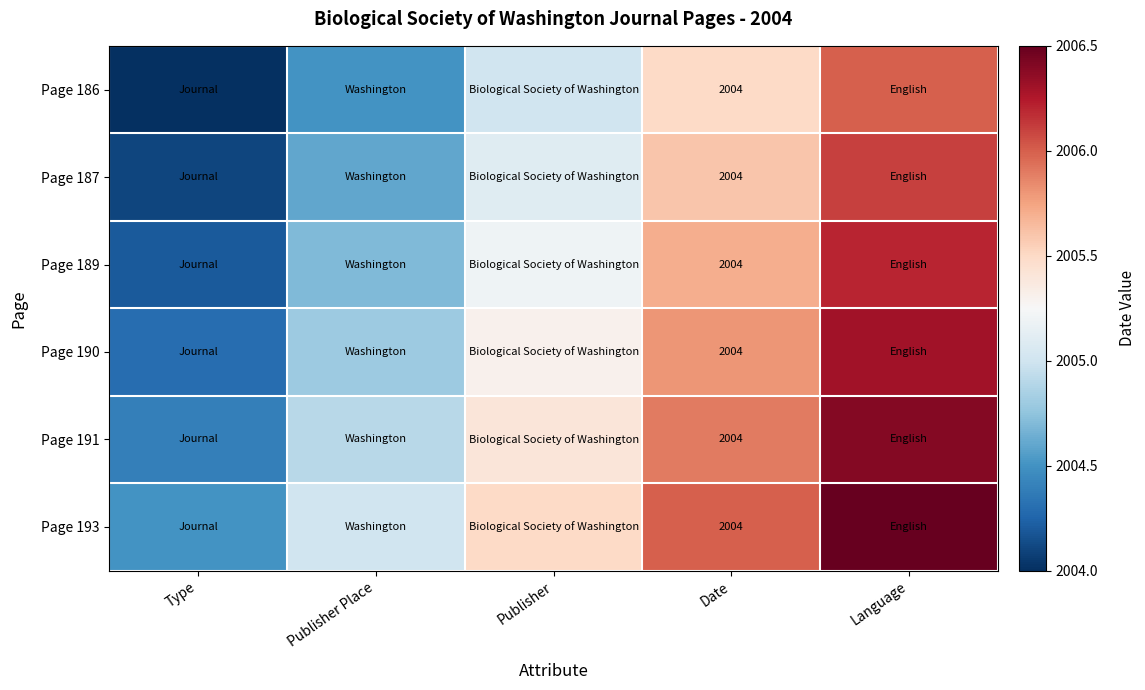

At how many categories does at least one series exceed 2006?

1